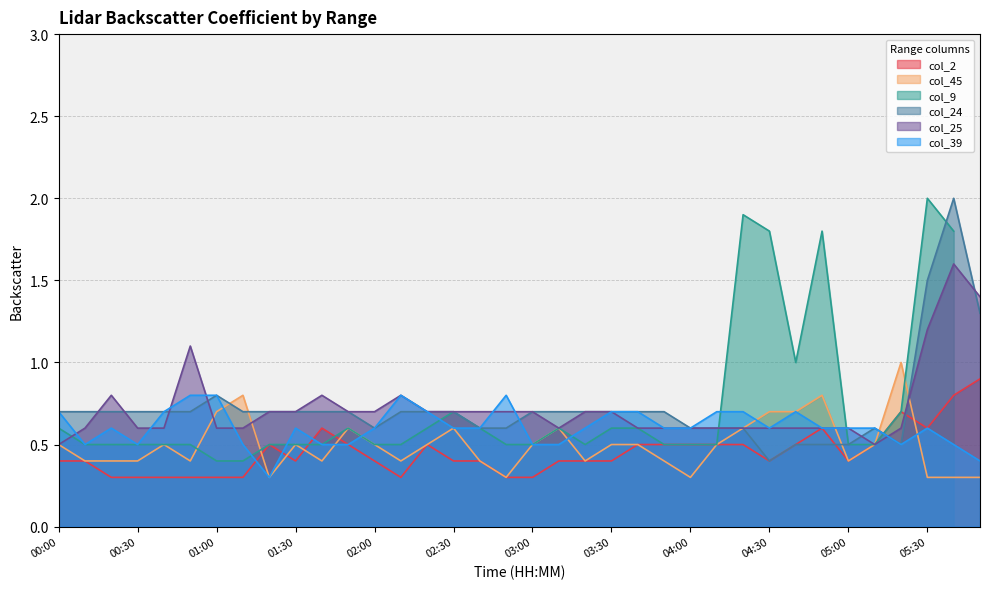

After their last crossing, which series has the higher values: col_24 or col_45?

col_24